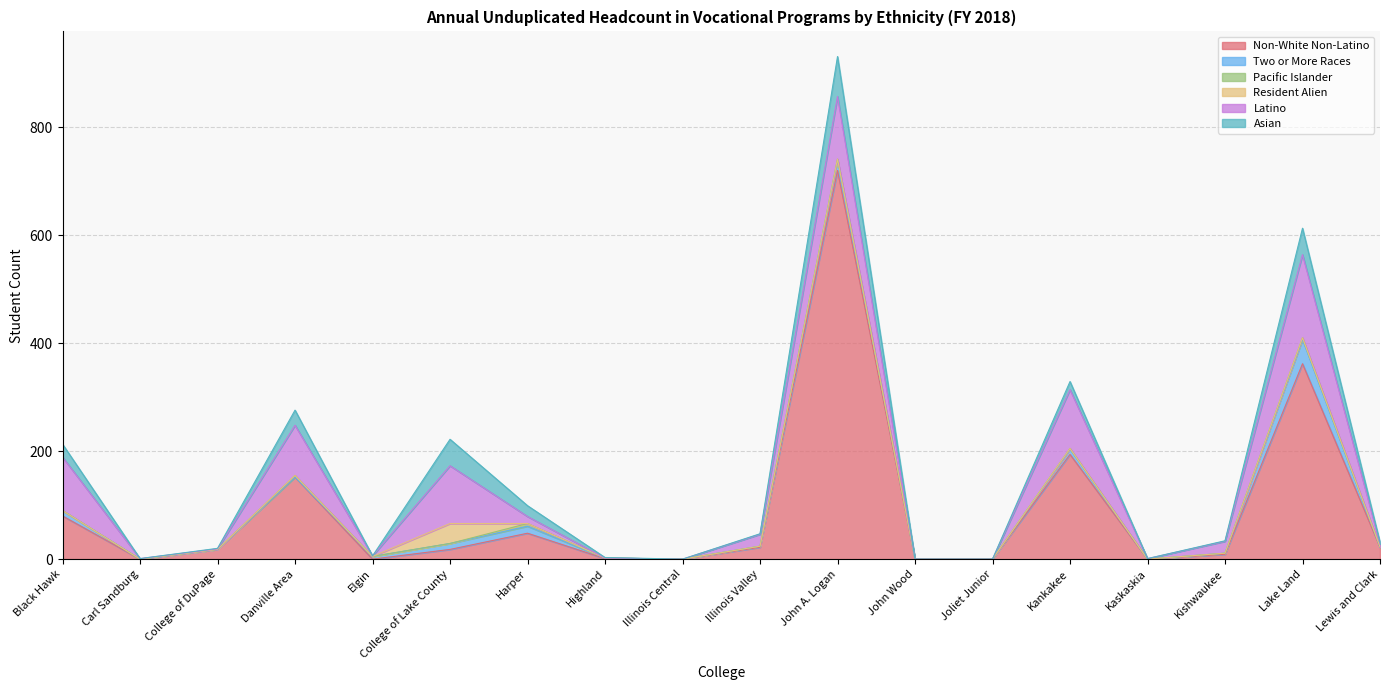

What are all the series names shown in the legend?

Non-White Non-Latino, Two or More Races, Pacific Islander, Resident Alien, Latino, Asian